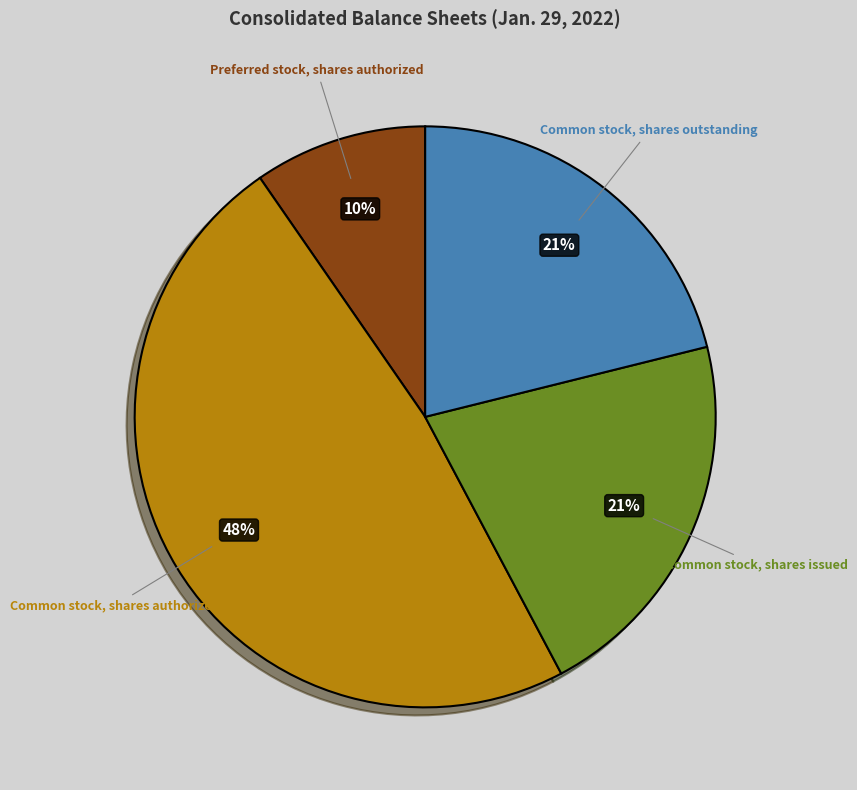

To the nearest percent, what portion does Common stock, shares outstanding represent?

21%